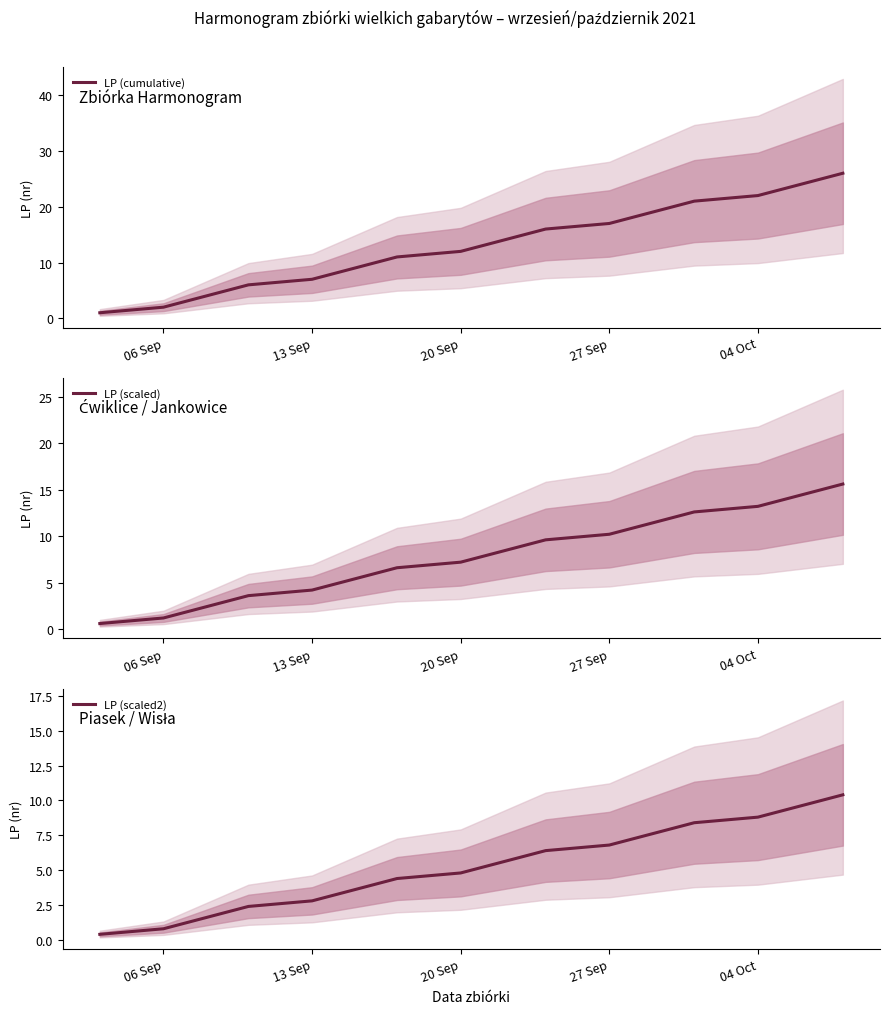

True or false: LP (scaled2) has a value of 0.3 at 13 Sep.

False